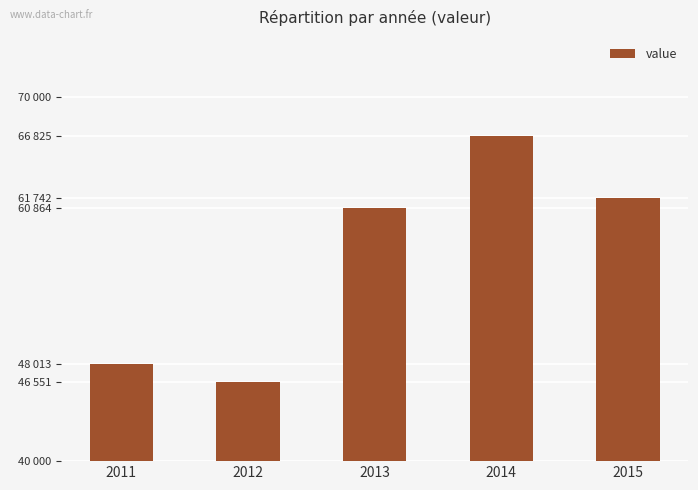

Between 2015 and 2011, which is larger?

2015